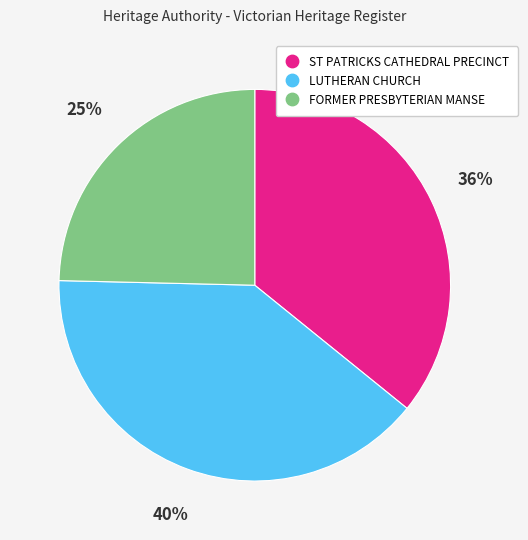

Is it true that ST PATRICKS CATHEDRAL PRECINCT is 43% of the pie?

False